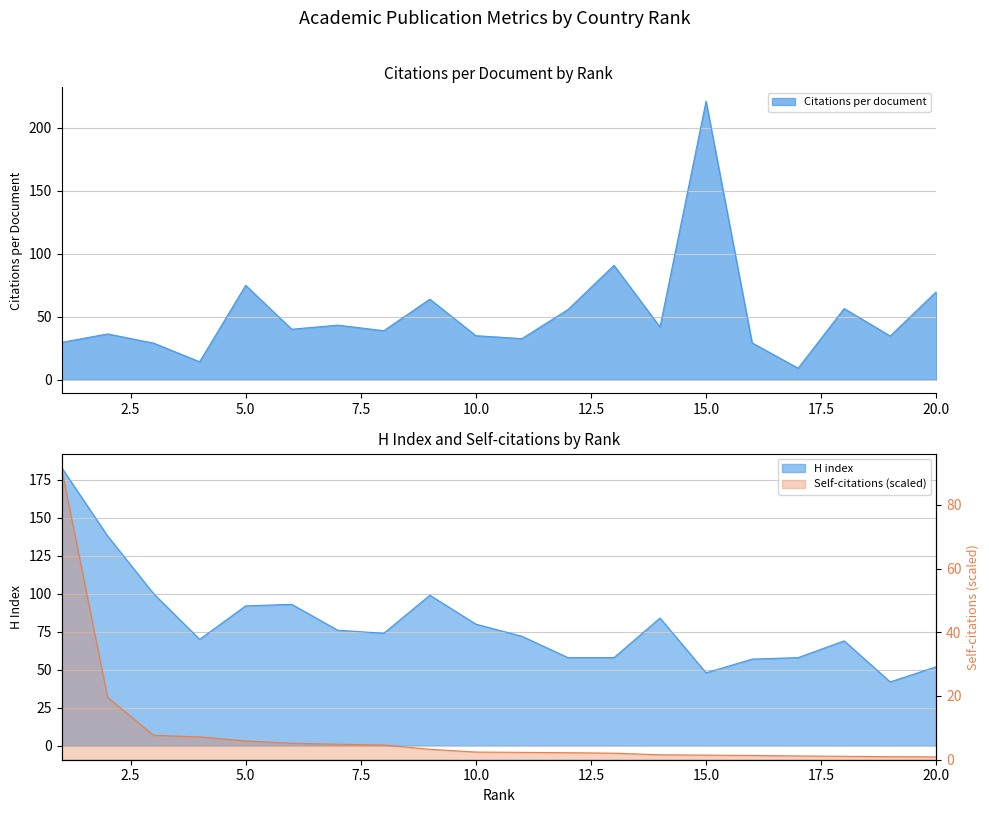

True or false: H index and Self-citations cross at least once.

False